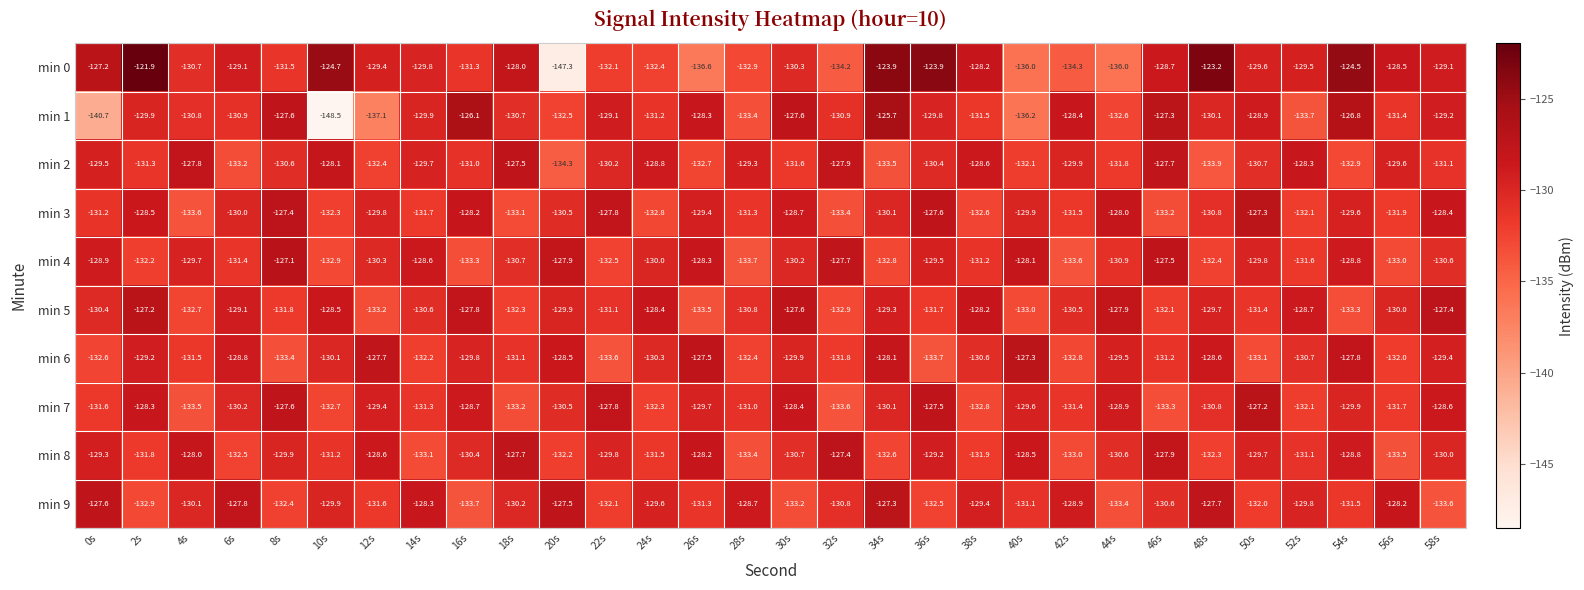

What is the difference between the highest and lowest values at 2s?

11.0